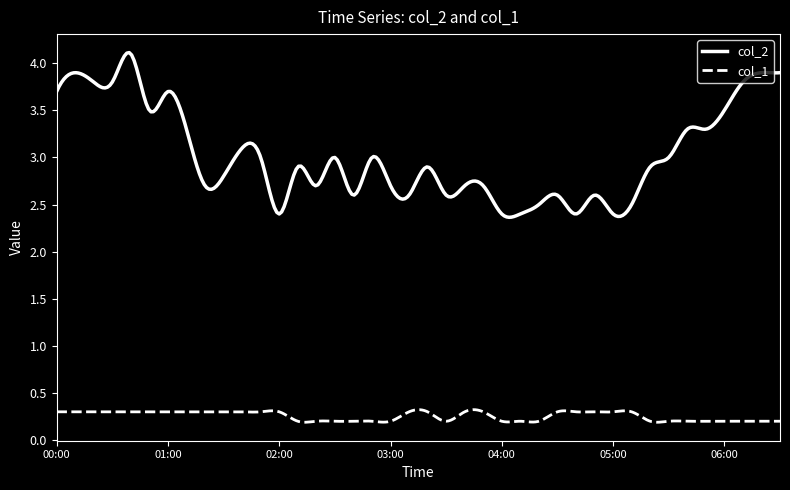

What is the greatest value displayed?

4.1